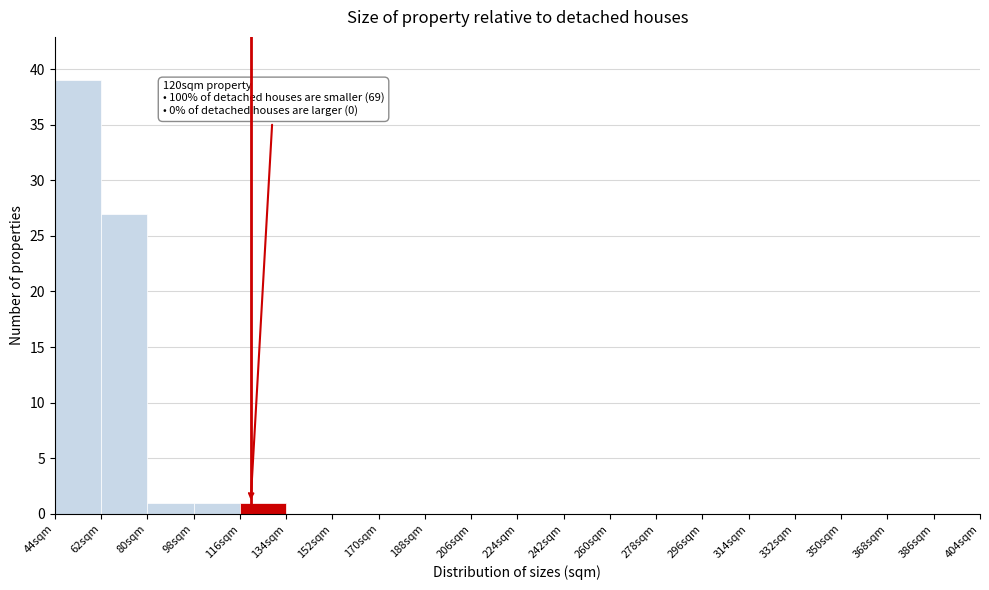

Over which range of the x-axis is the bar tallest?

44 to 62